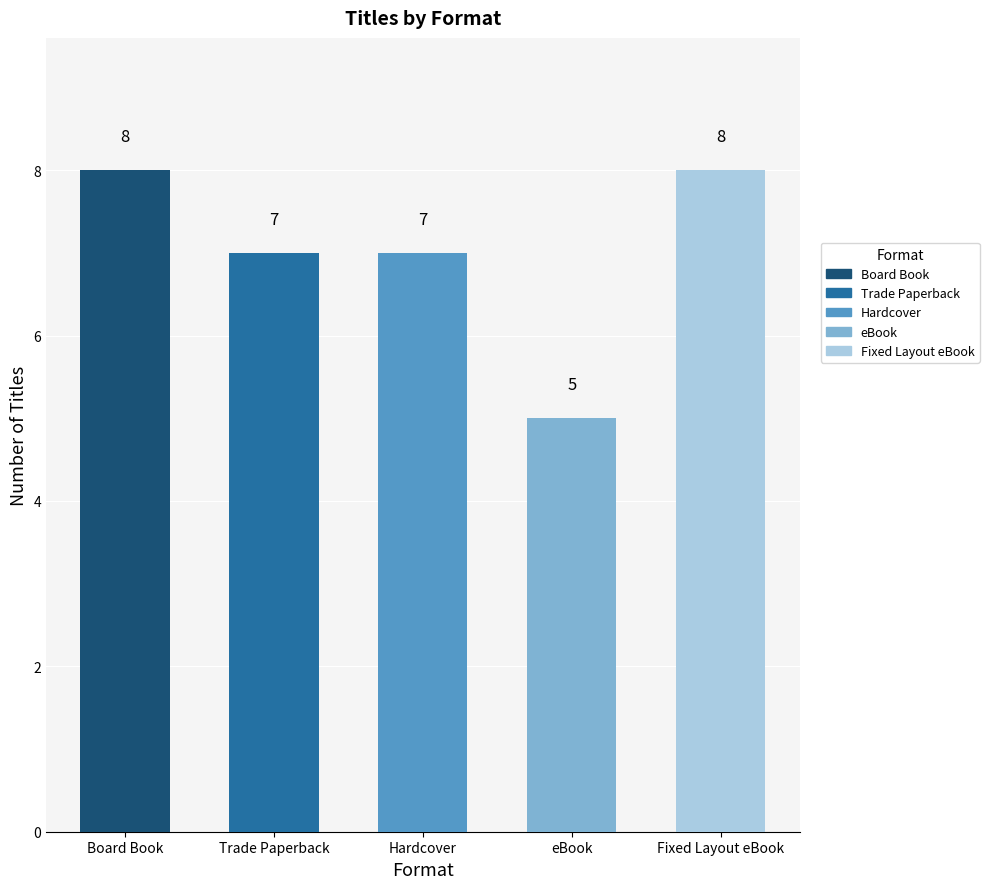

What position from the right is Fixed Layout eBook?

1